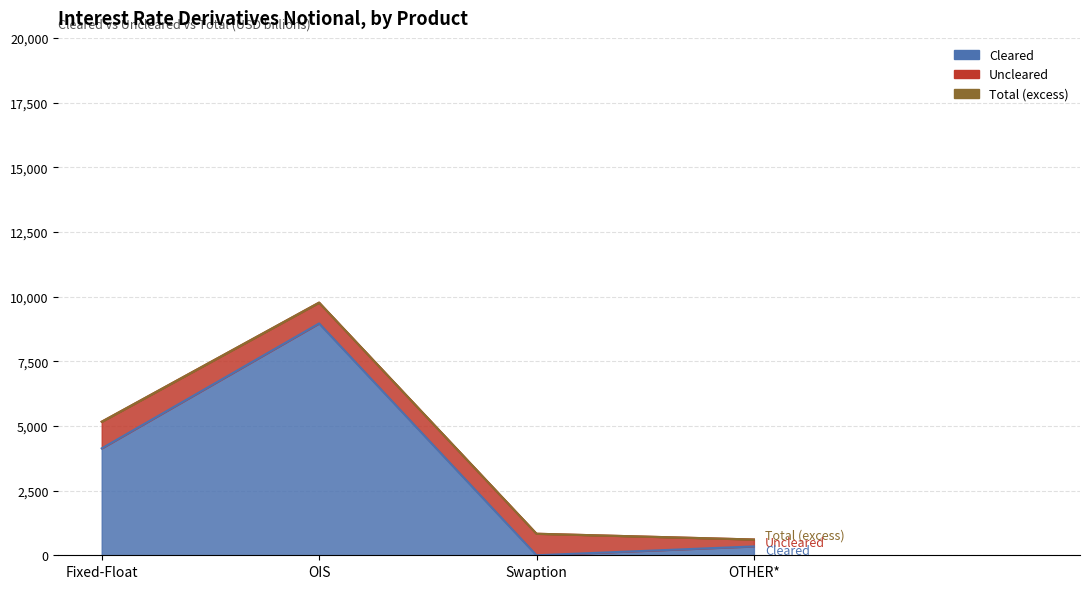

Is it true that Cleared equals 5961 at Fixed-Float?

False